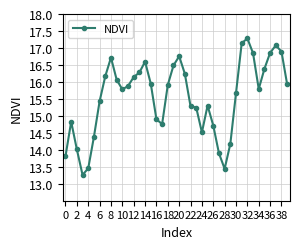

How many points are lower than both their immediate neighbors (excluding endpoints)?

6